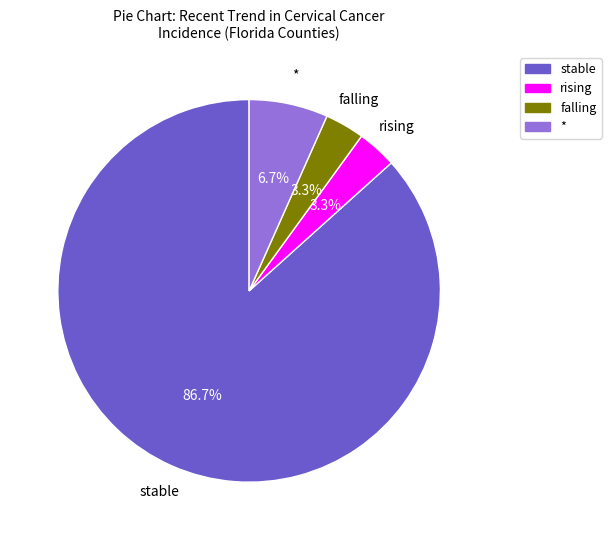

What percentage do rising and * together represent?

10.0%